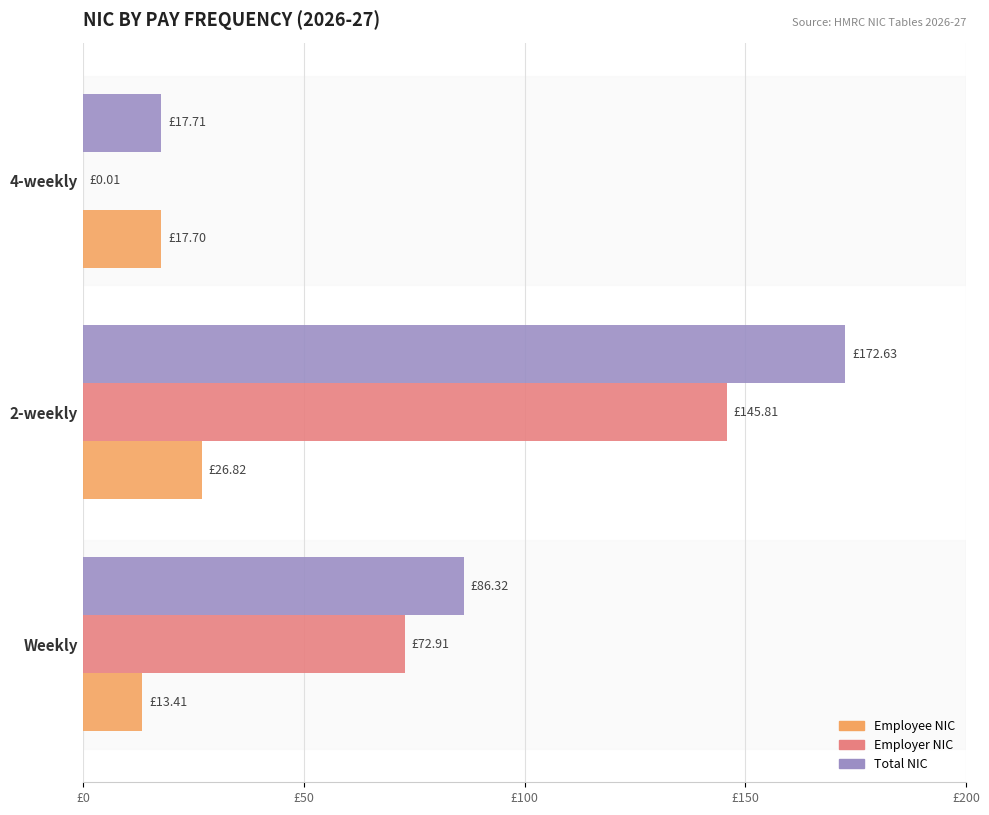

Where is Total NIC nearest to the value 95?

Weekly